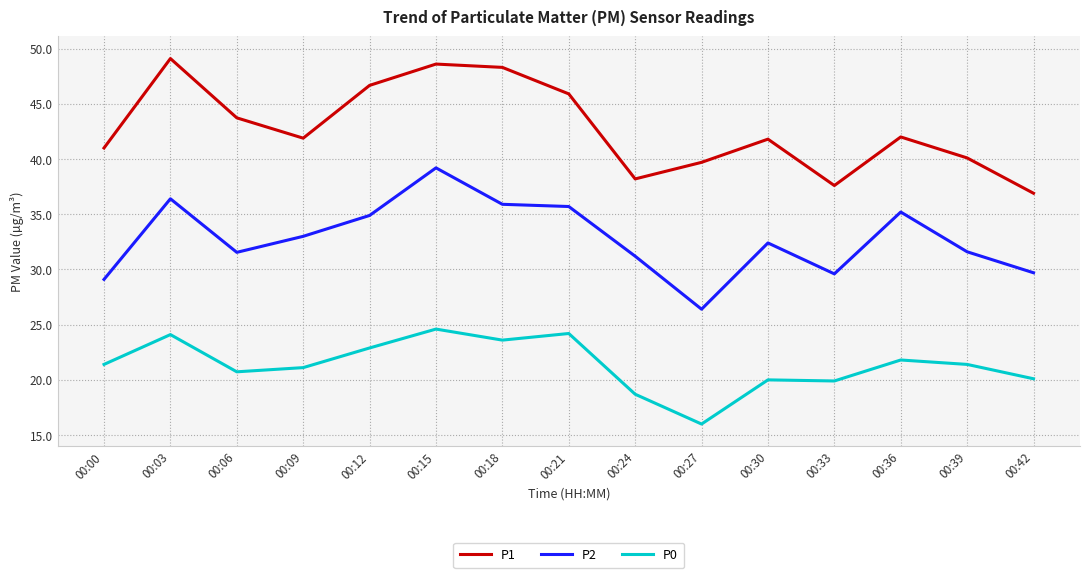

Which series changed the most between 00:15 and 00:42?

P1